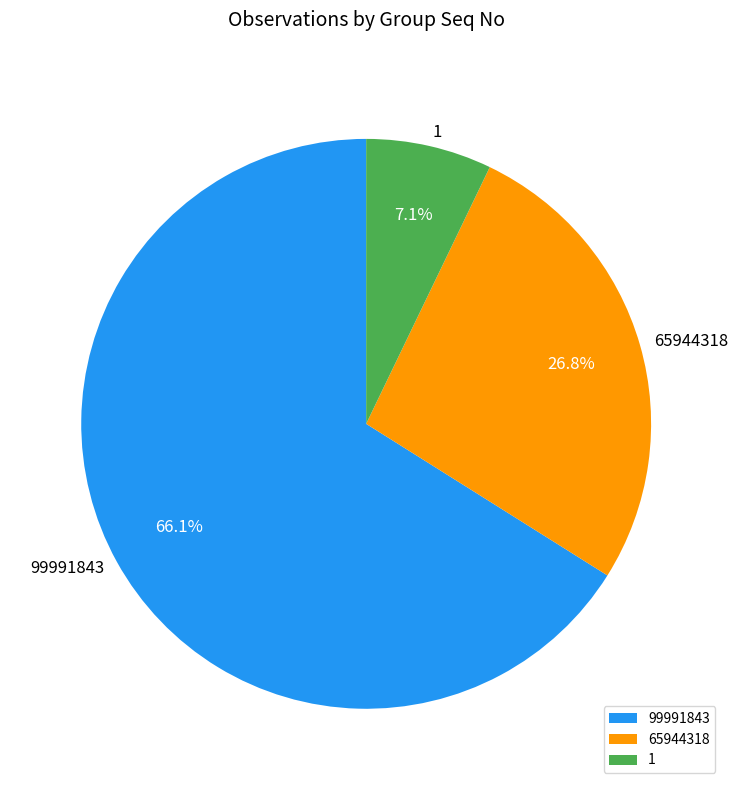

Which slice is the largest?

99991843